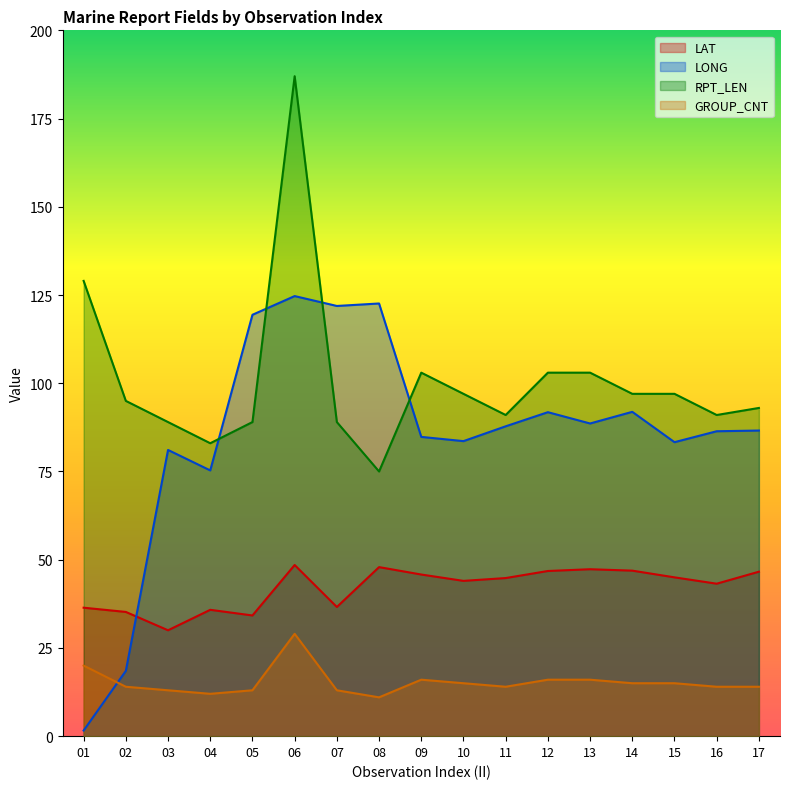

What is the sum of all RPT_LEN values?

1711.0